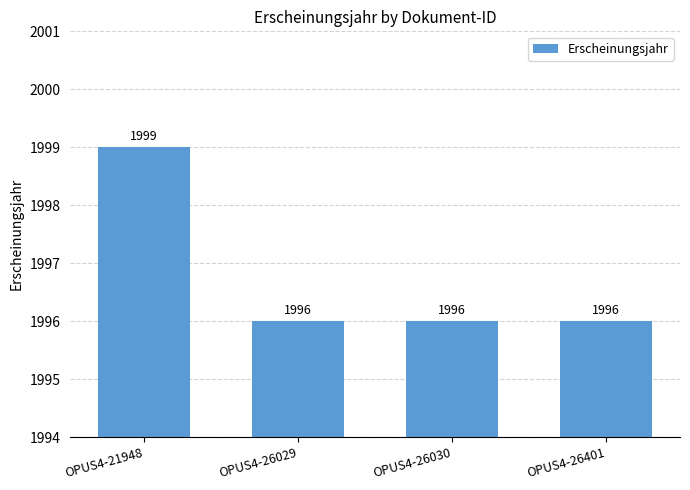

True or false: the data shows 402 at OPUS4-21948.

False